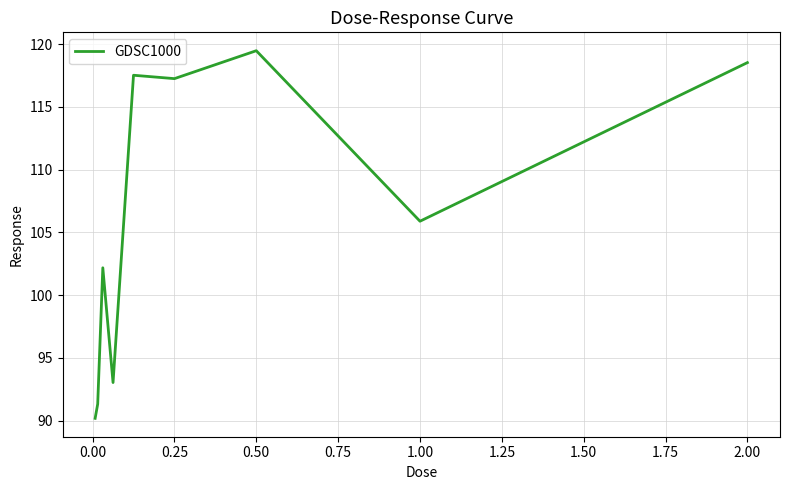

What is the greatest value displayed?

119.5